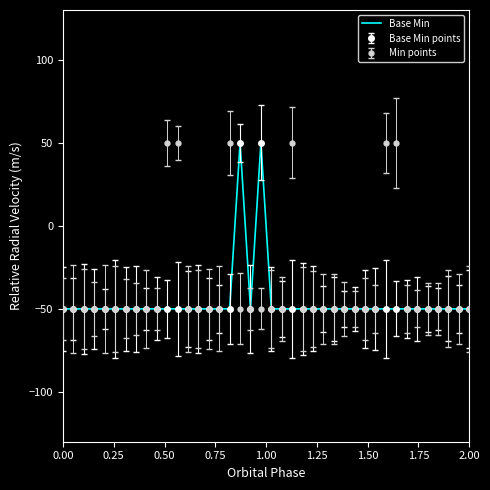

Reading left to right, extract all data points from this chart.

-50	-50	-50	-50	-50	-50	-50	-50	-50	-50	-50	-50	-50	-50	-50	-50	-50	50	-50	50	-50	-50	-50	-50	-50	-50	-50	-50	-50	-50	-50	-50	-50	-50	-50	-50	-50	-50	-50	-50